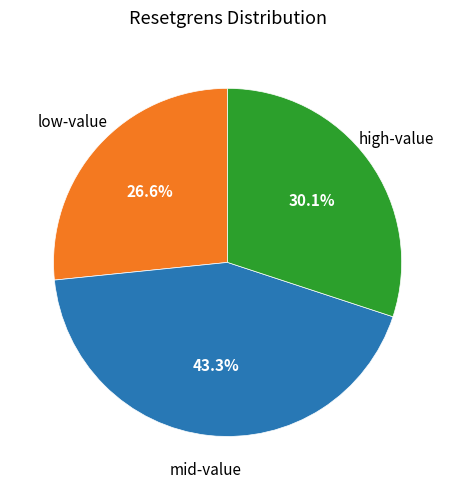

How many slices are in this pie chart?

3